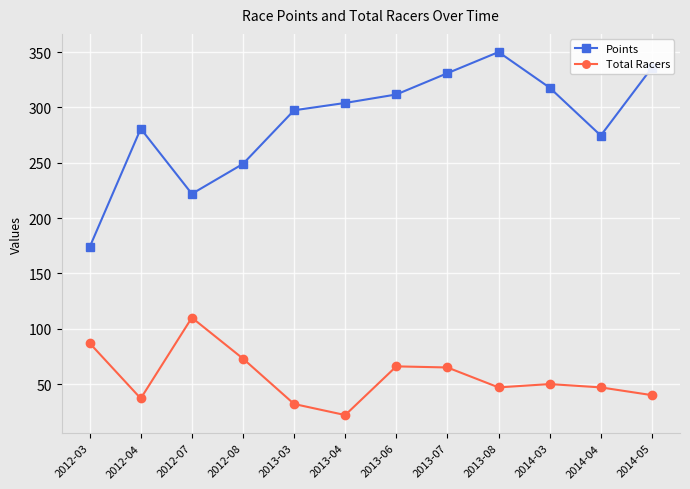

What is the label of the 1st point from the right?

2014-05